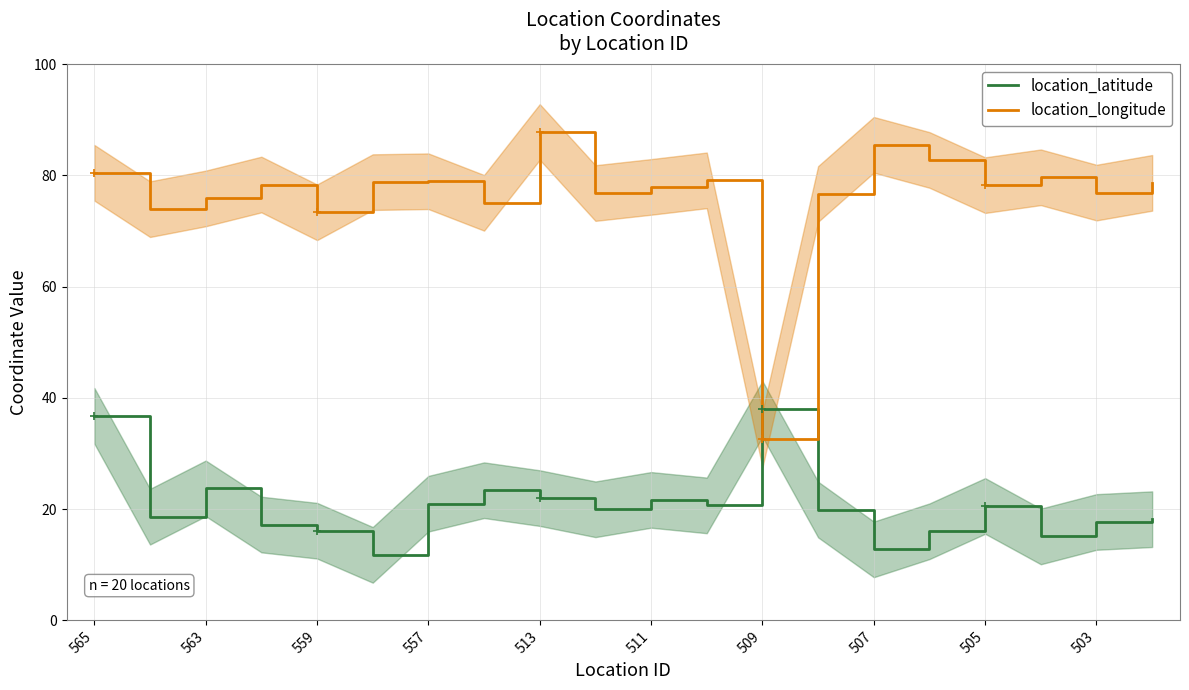

At how many categories does at least one series exceed 85?

2